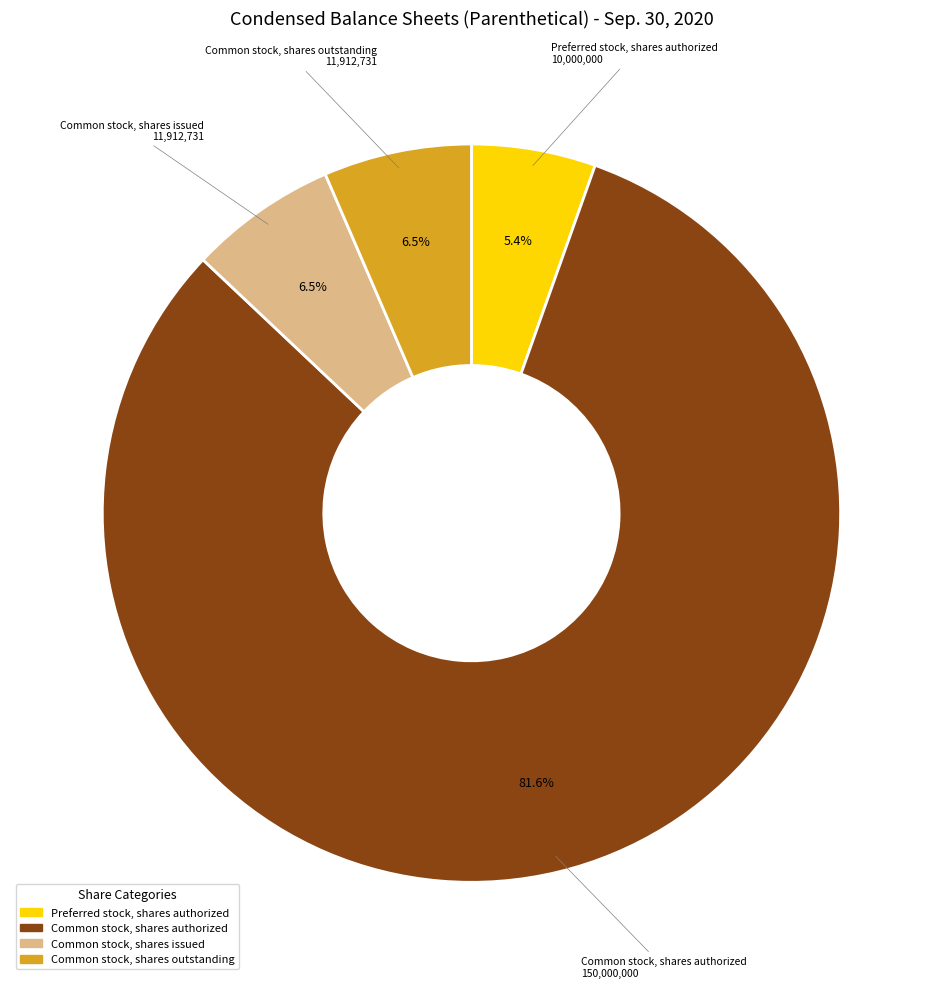

Is there a majority slice in this chart?

Yes